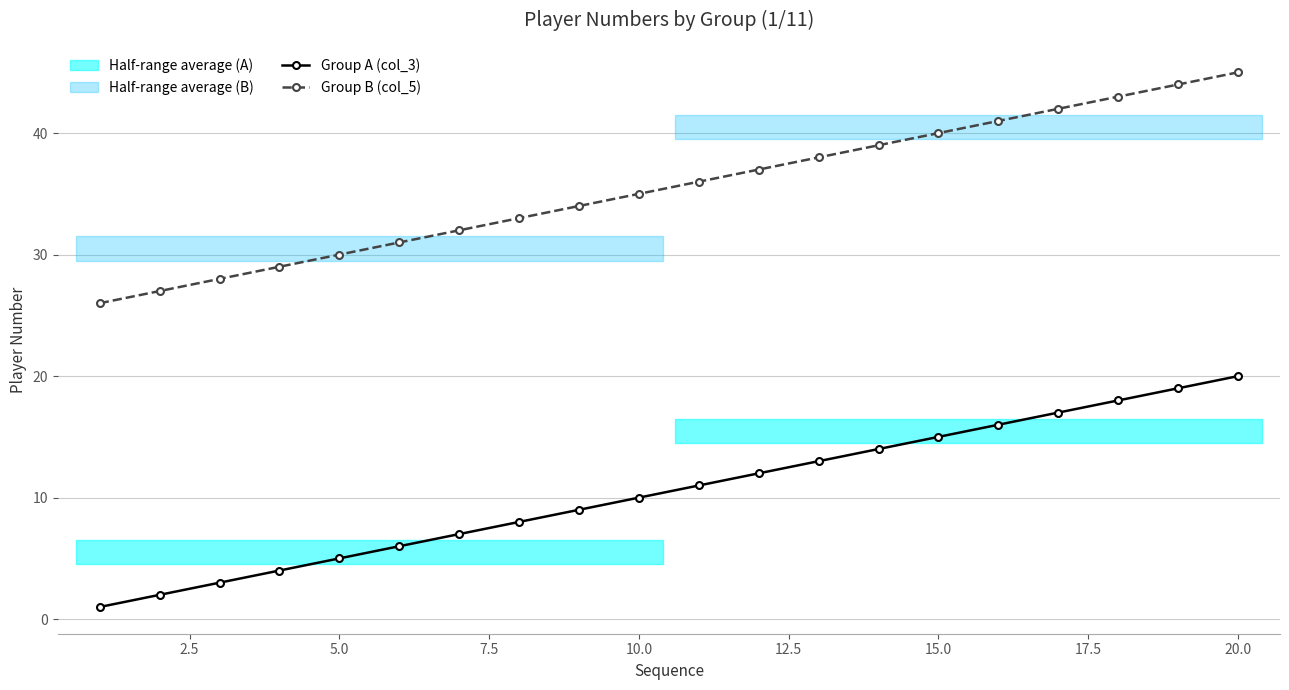

True or false: Group A (col_3) has more than 0 points higher than both neighbors.

False